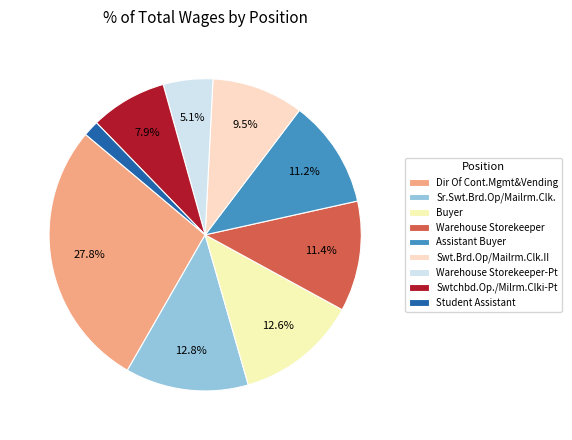

To the nearest percent, what is the average slice percentage?

11%